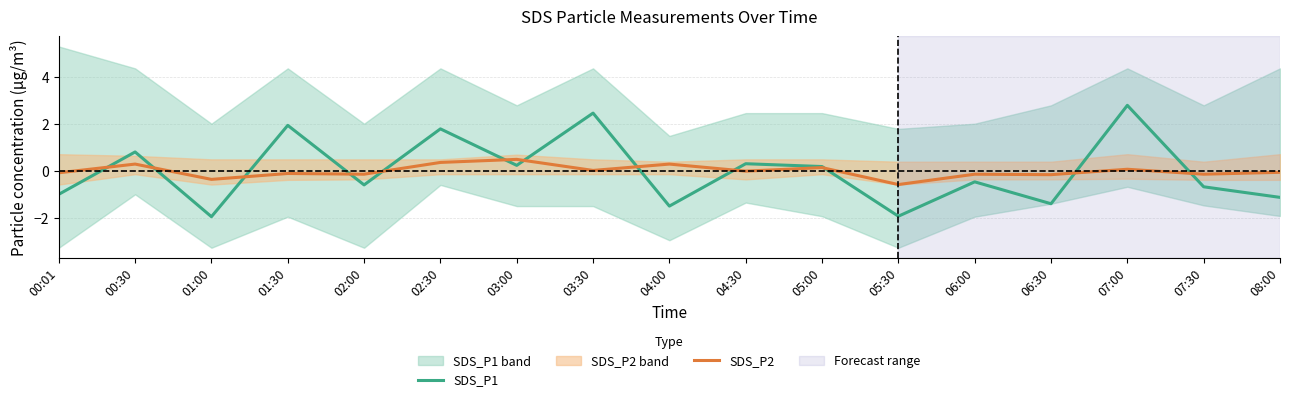

How many categories are shown in the chart?

17